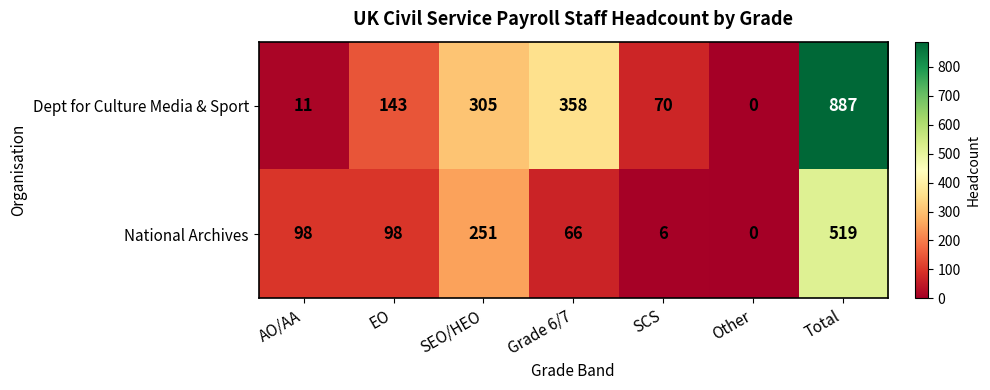

What is the greatest value displayed?

887